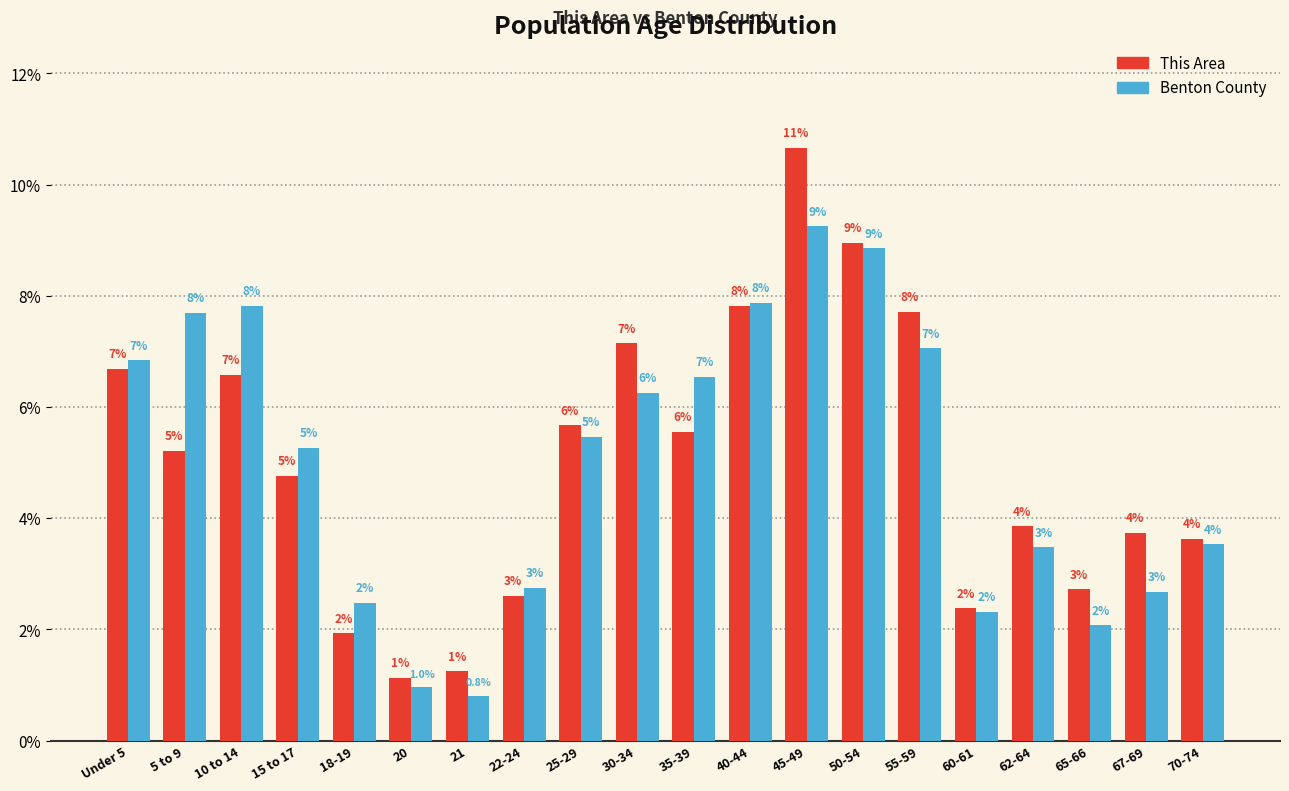

Are the bars grouped side by side (vs. stacked)?

Yes